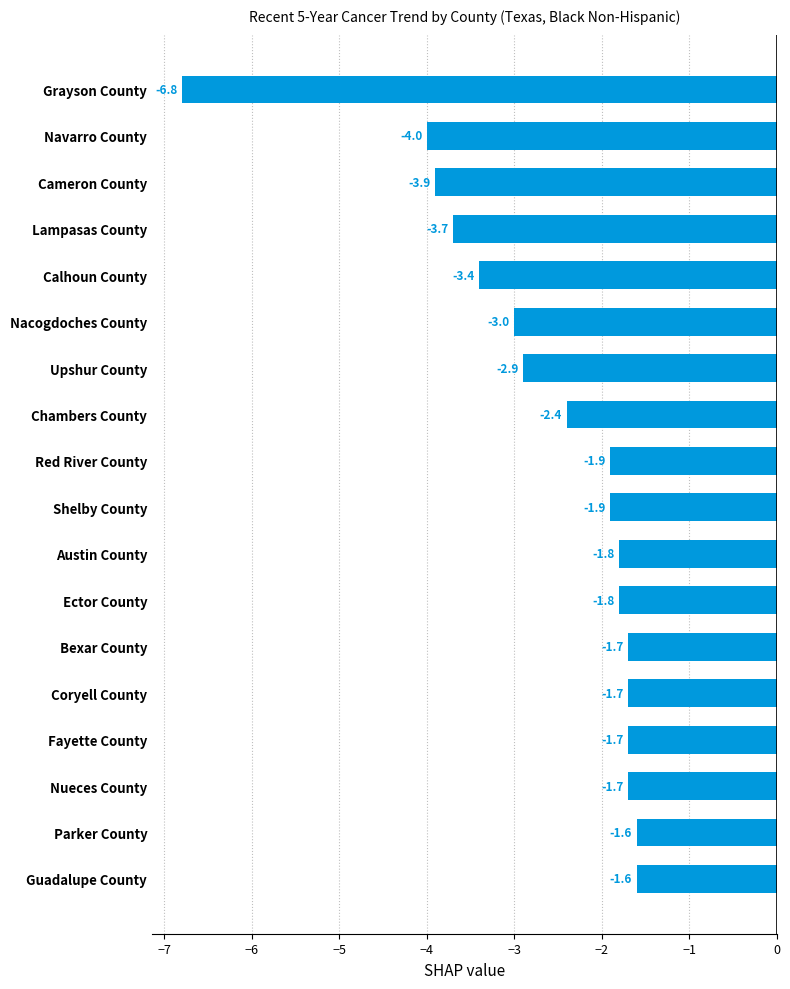

What is the smallest value displayed?

-6.8